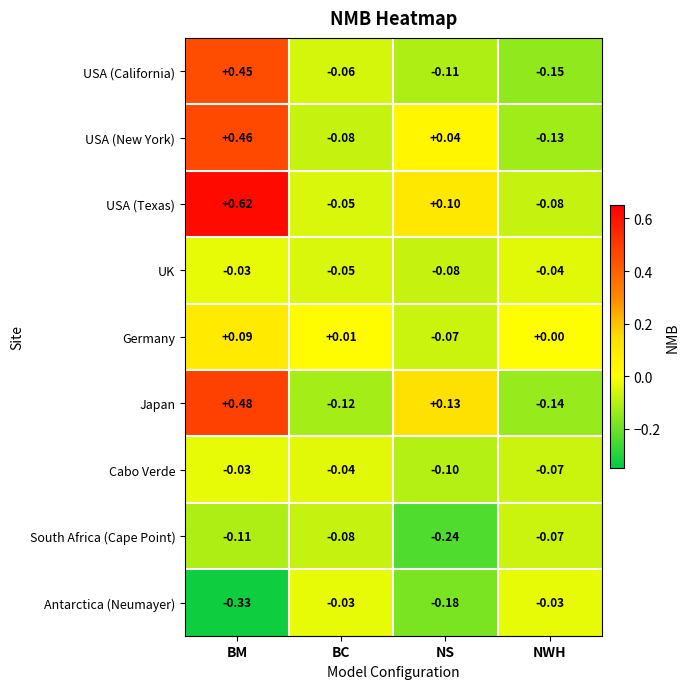

At which label does USA (California) first exceed 0?

BM